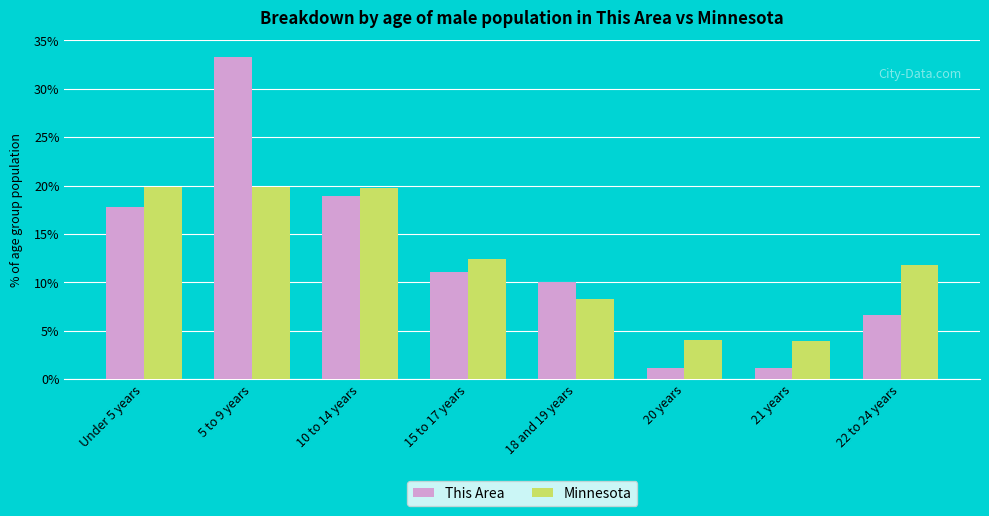

At which label does Minnesota first exceed 12?

Under 5 years